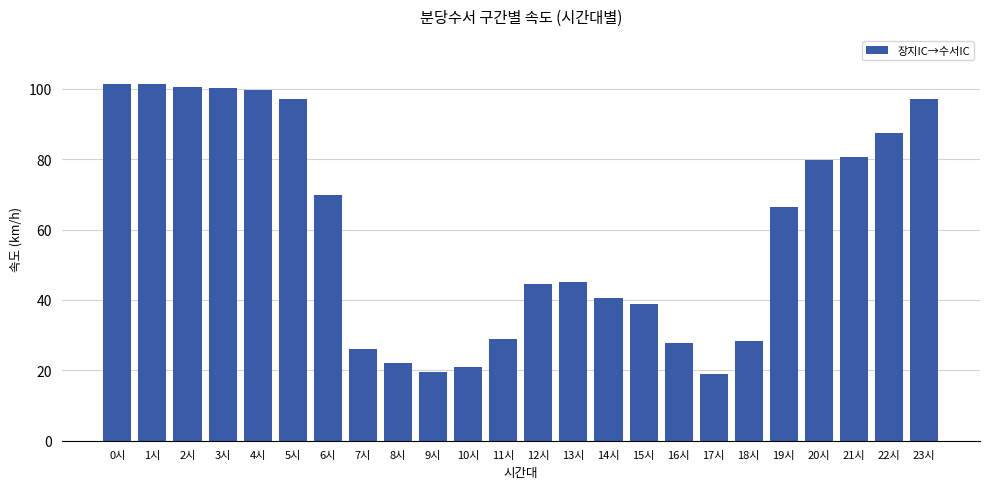

Are the bars horizontal?

No